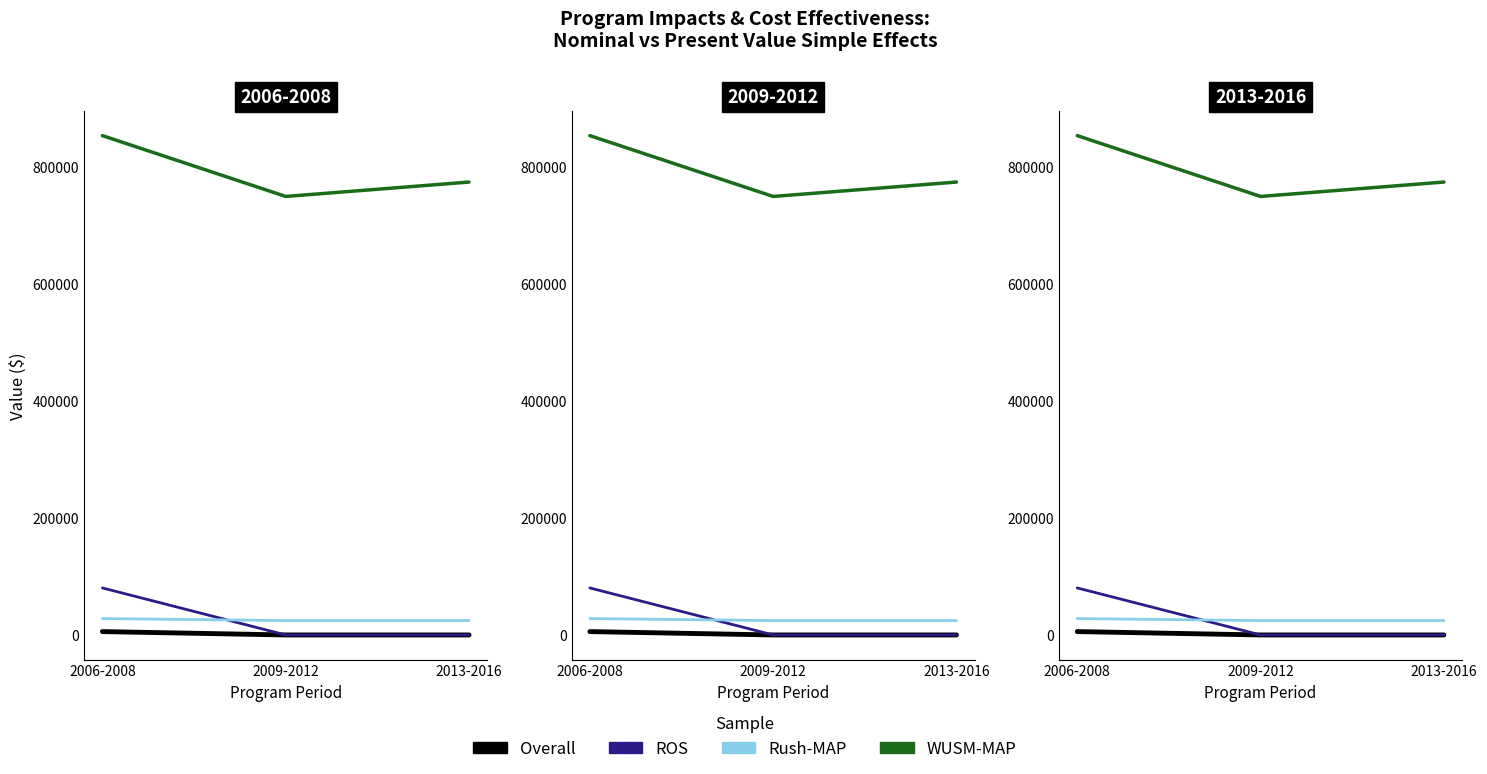

At which category is the sum across all series the highest?

2006-2008